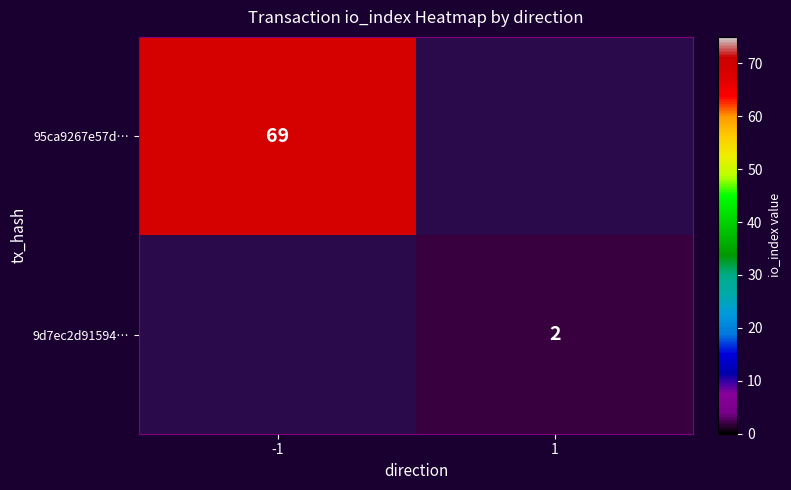

Is it true that 9d7ec2d91594… equals 2 at 1?

True